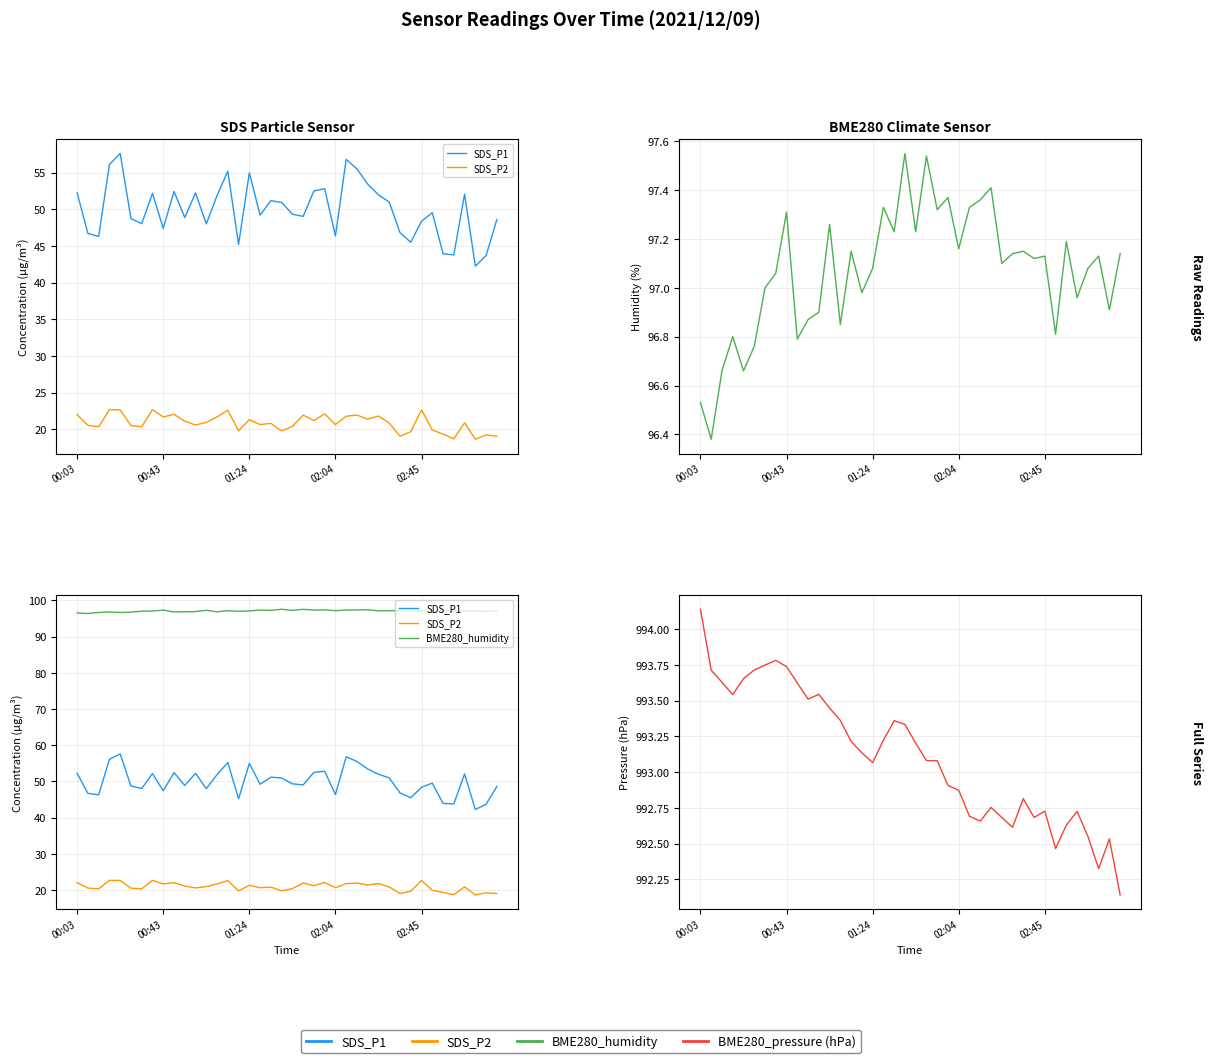

In BME280_humidity, how many points are higher than both neighbors (excluding endpoints)?

13